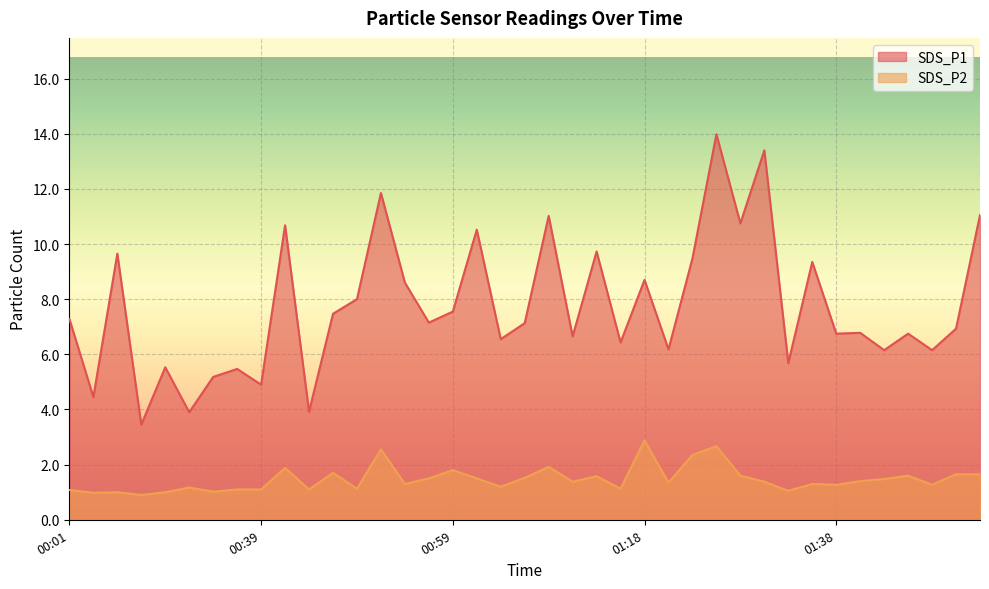

How many lines are shown in the chart?

2